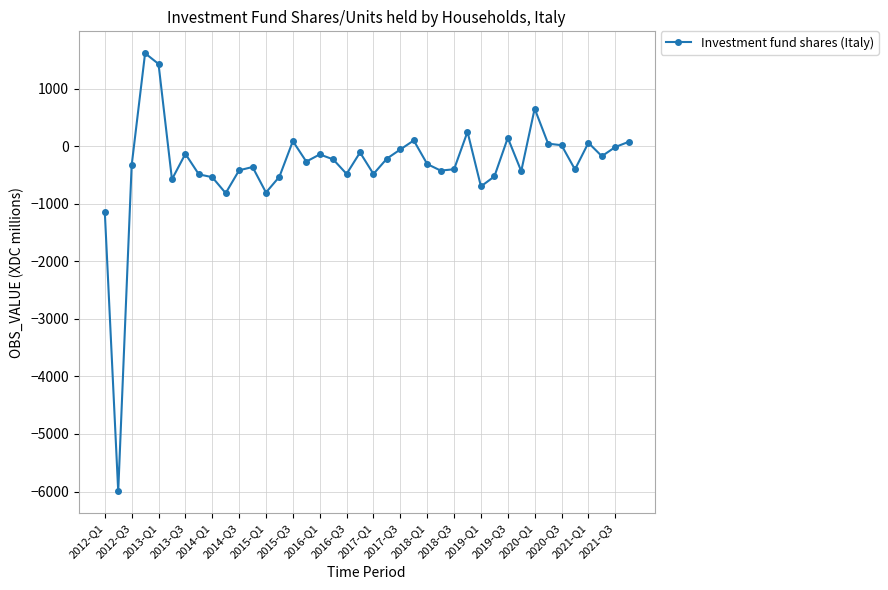

Is this an area chart (filled region under the line)?

No